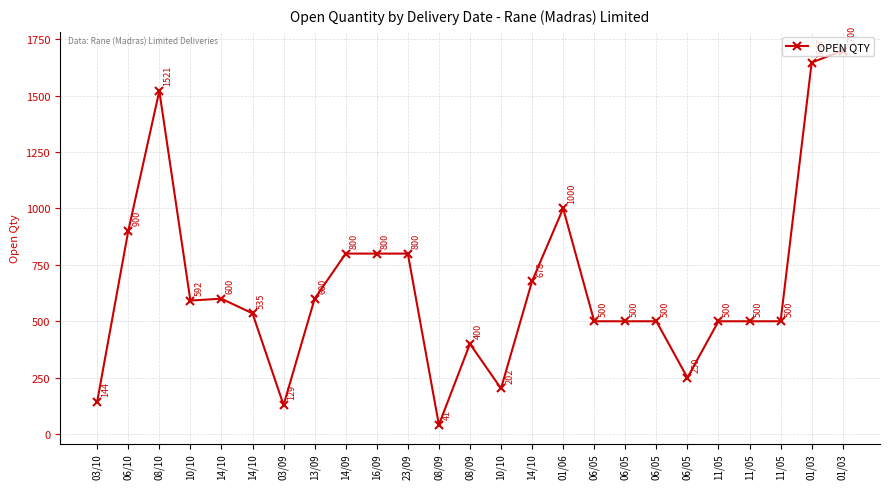

Is this an area chart (filled region under the line)?

No